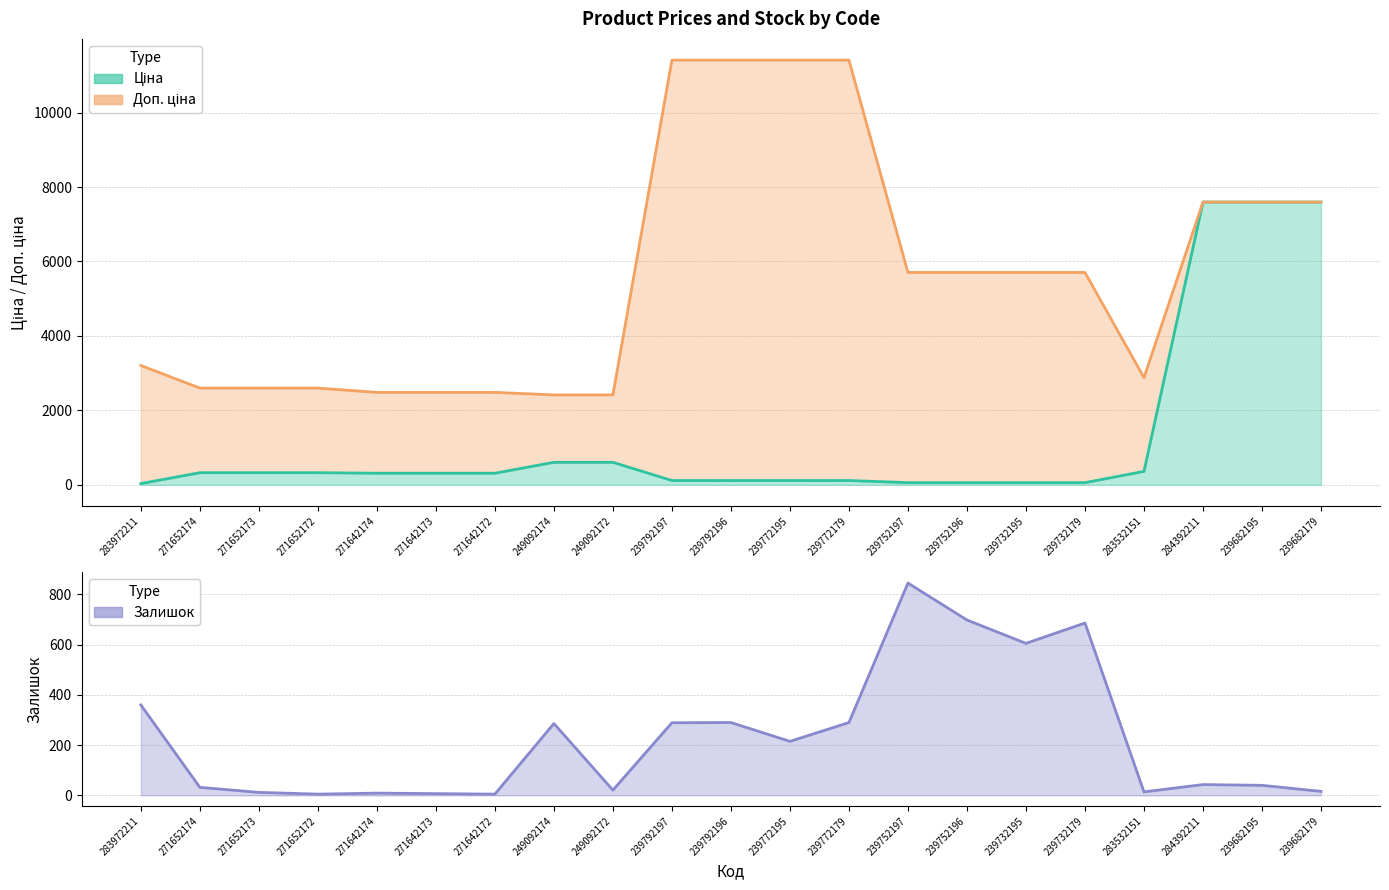

How many times do Залишок and Ціна cross each other?

3